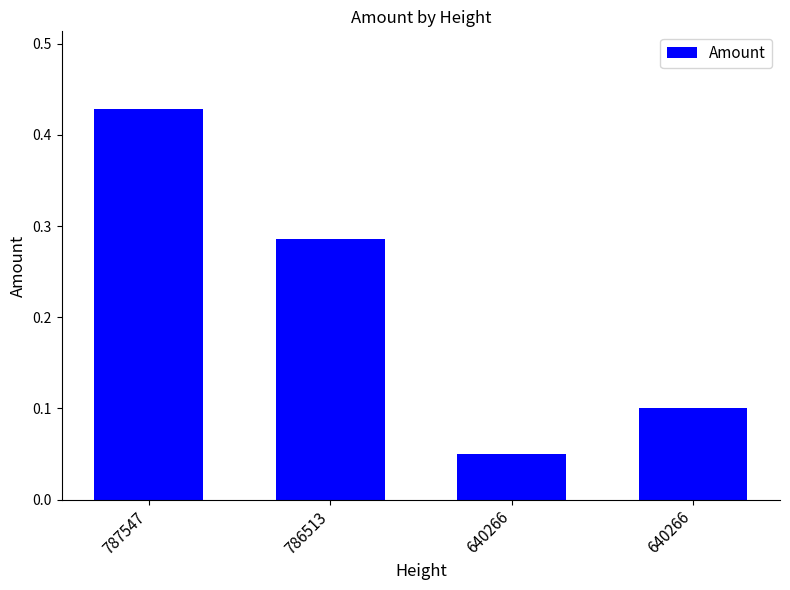

What is the difference between the values at 640266 and 786513?

0.2